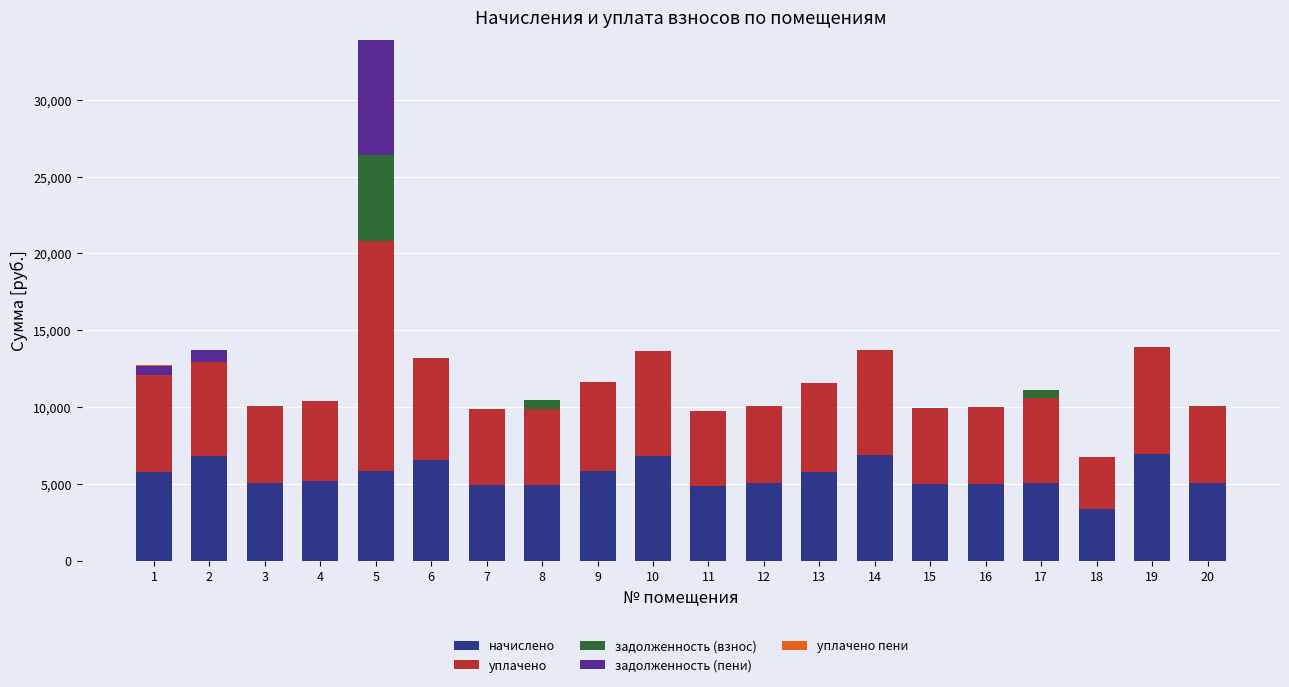

What is the maximum value for начислено?

6946.6